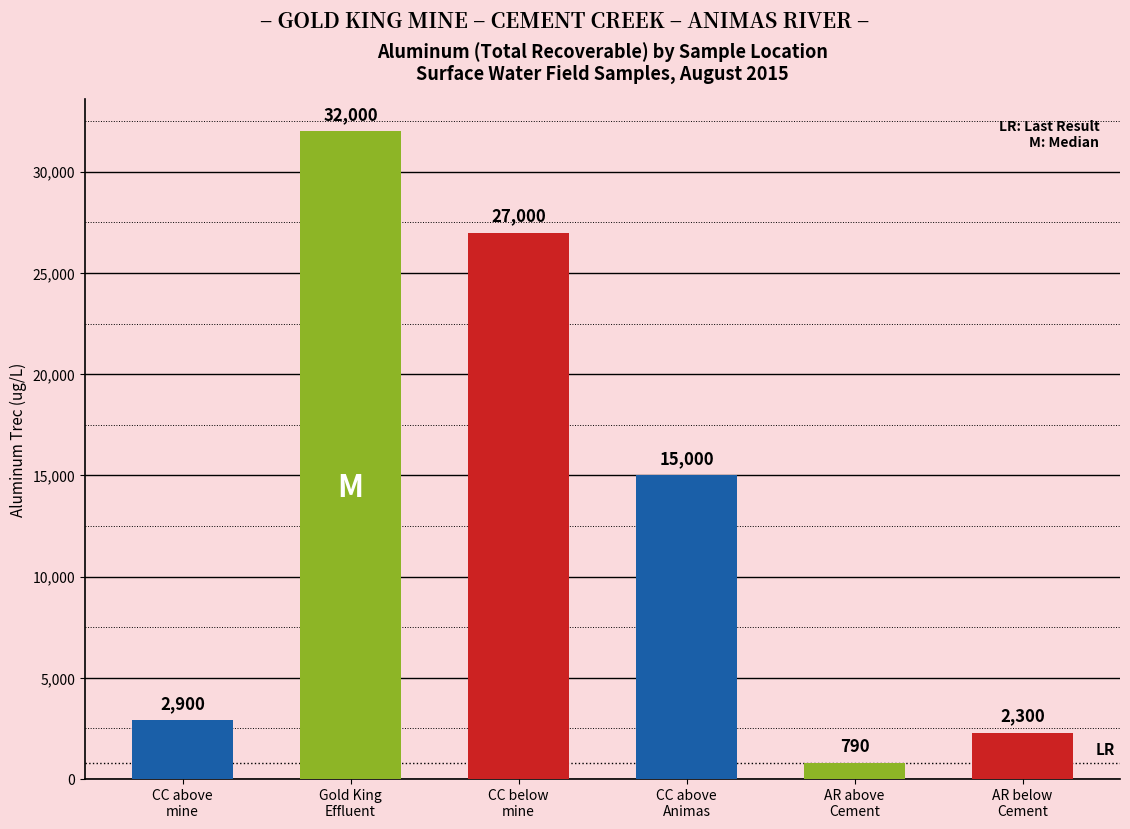

Reading right to left, list all the values displayed in this chart.

2300	790	15000	27000	32000	2900